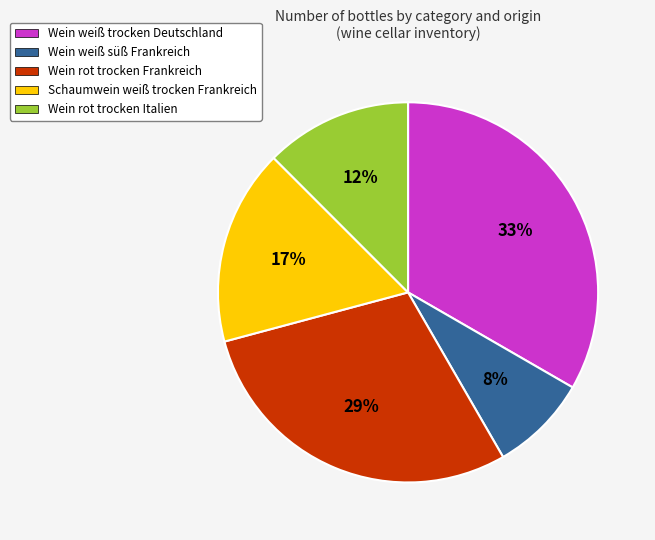

How many segments does this pie chart have?

5